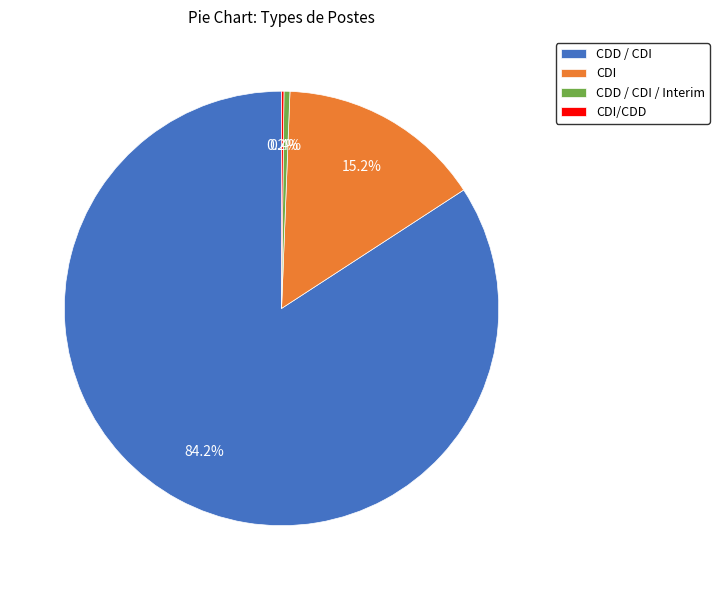

True or false: CDI accounts for 15% of the total.

True